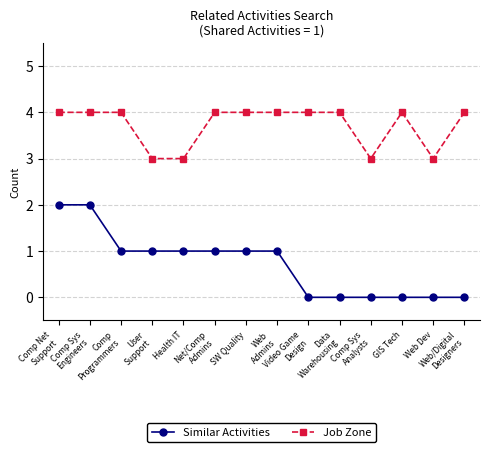

The value of Job Zone at Comp Sys
Analysts is 1. True or false?

False